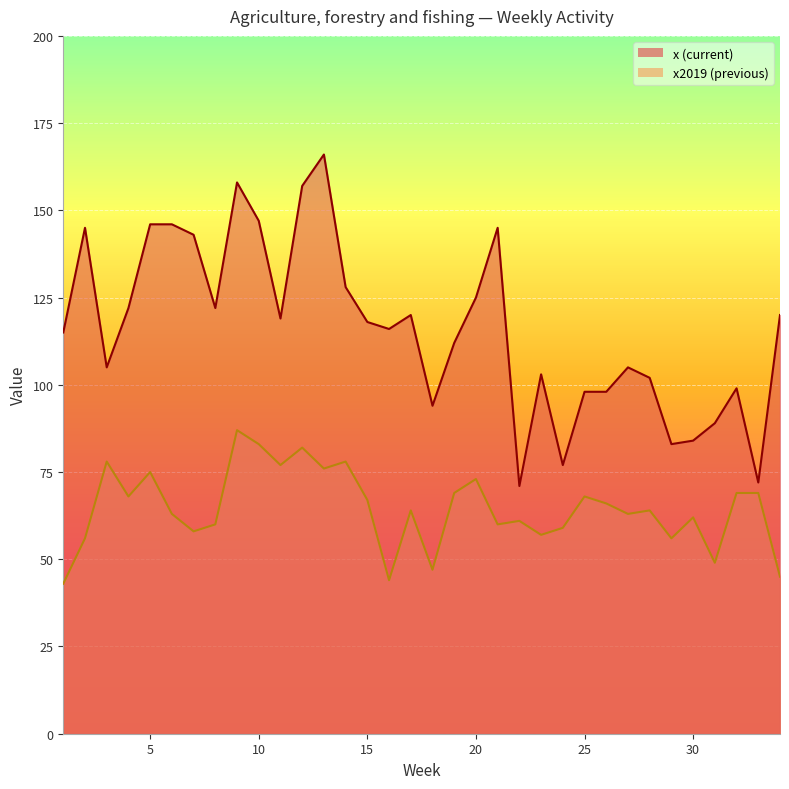

True or false: x2019 and x cross at least once.

False